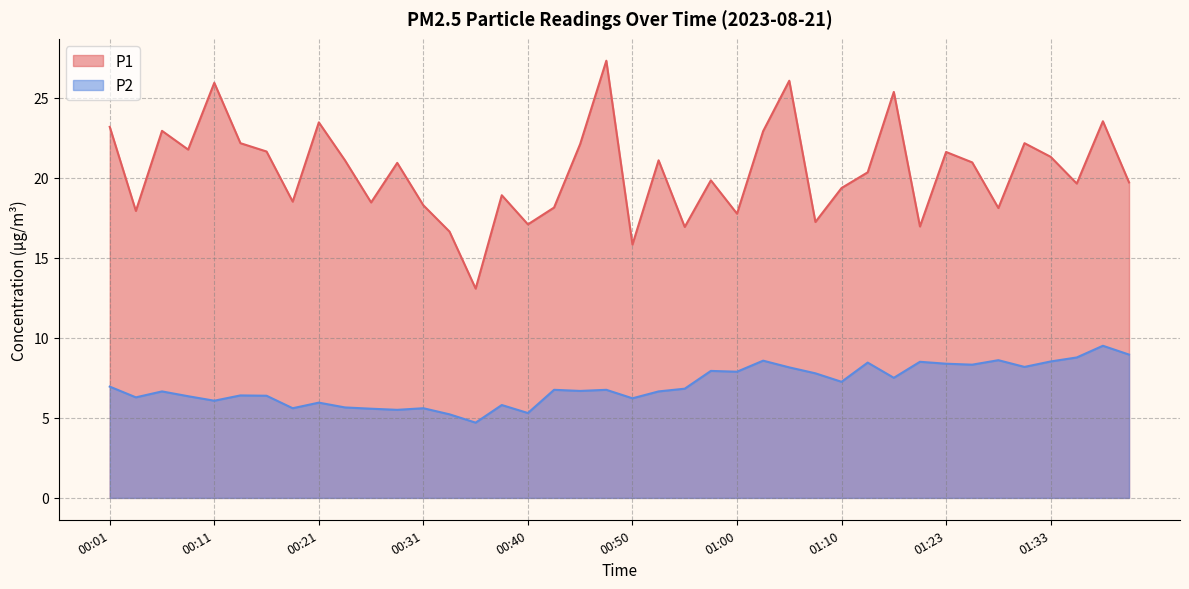

Is the value of P1 at 01:40 greater than the value of P2 at 00:31?

Yes